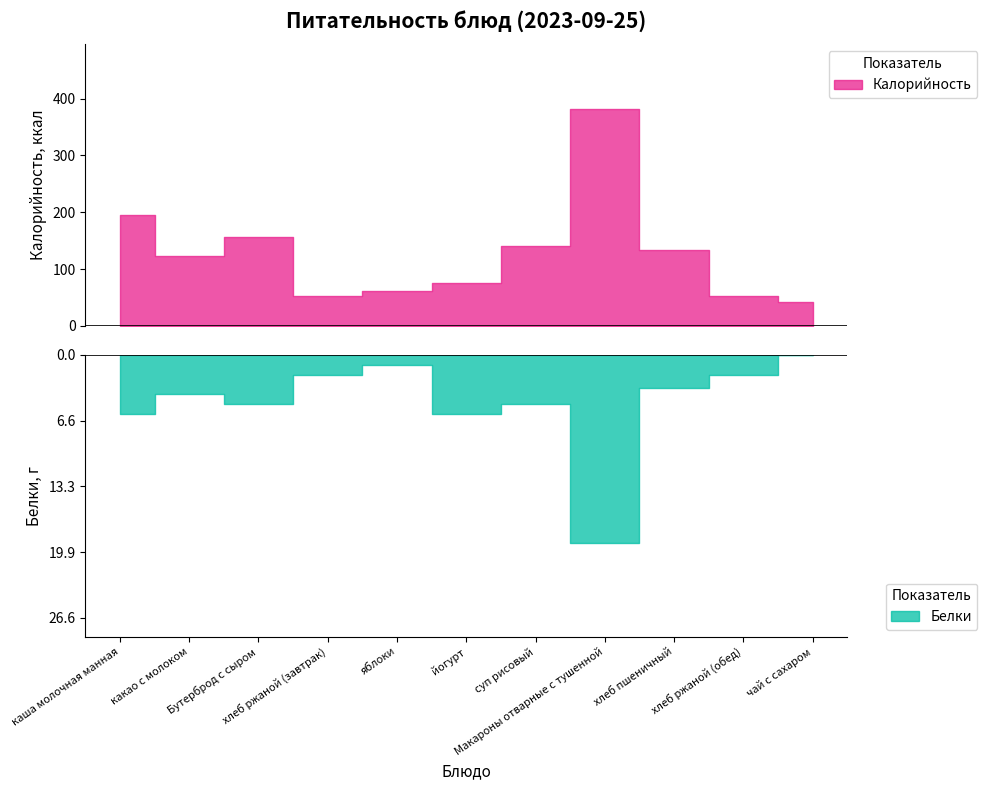

What is the difference between the maximum and second lowest values in the Калорийность series?

329.0